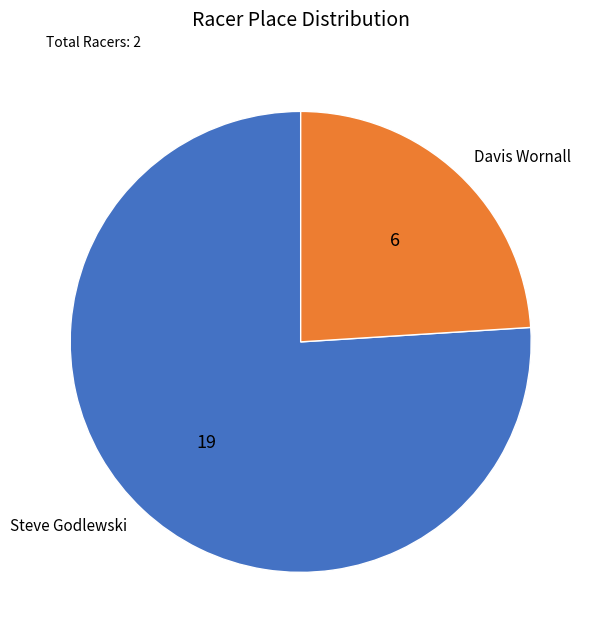

Is it true that Davis Wornall is 30% of the pie?

False